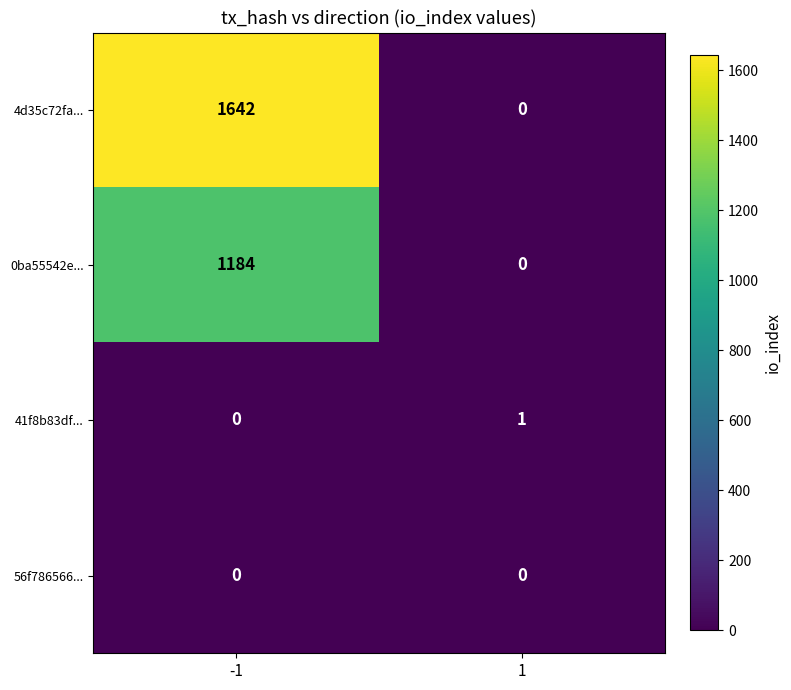

What is the spread (max minus min) of values at -1?

1642